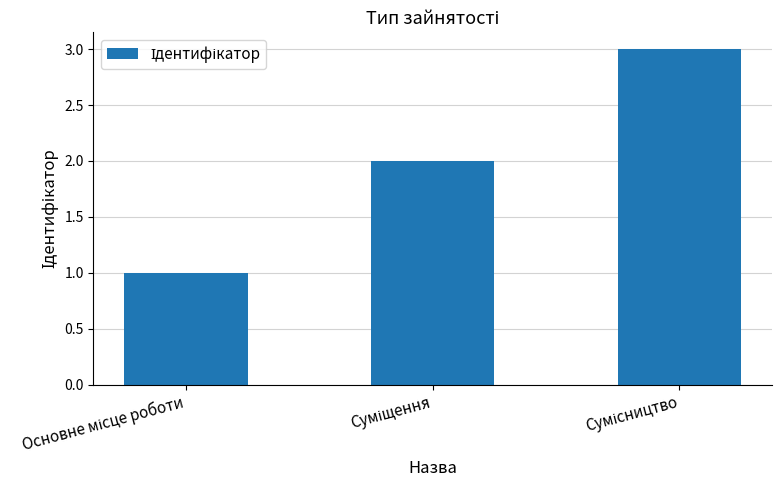

What is the sum of all values?

6